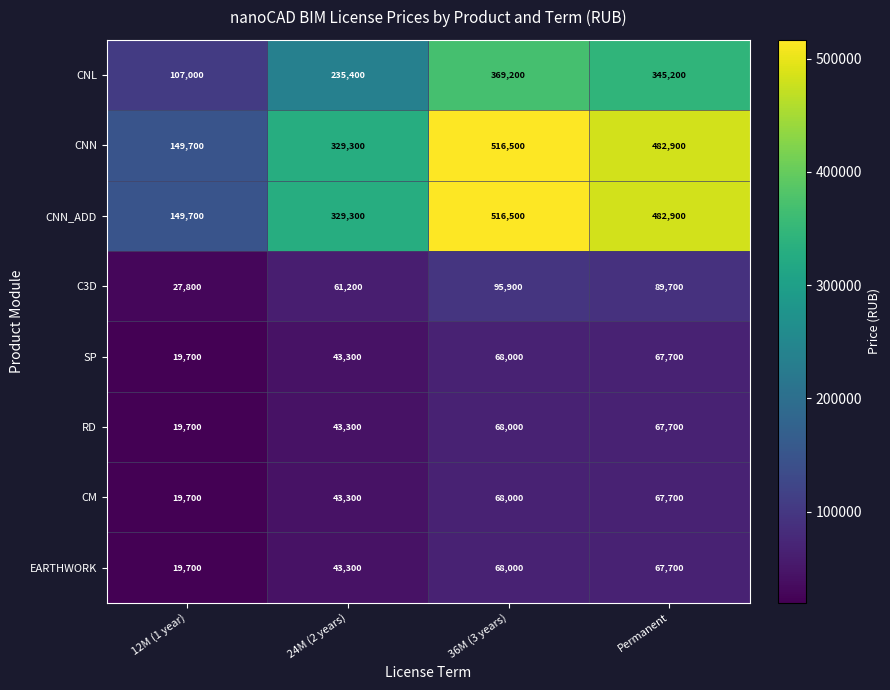

What is the approximate value of RD at Permanent, to the nearest 50?

67700